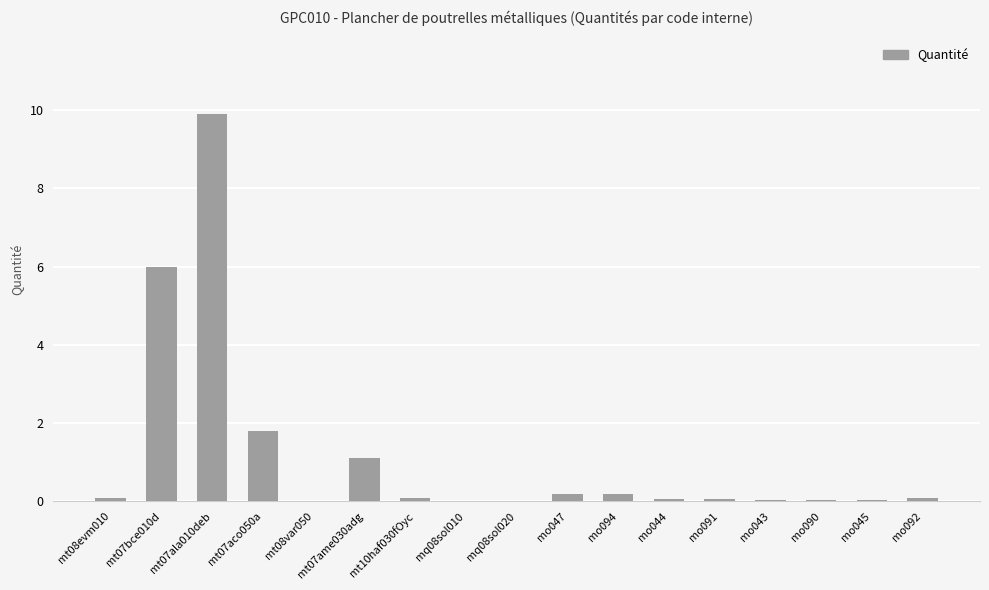

At which category does the chart reach its peak across all series?

mt07ala010deb